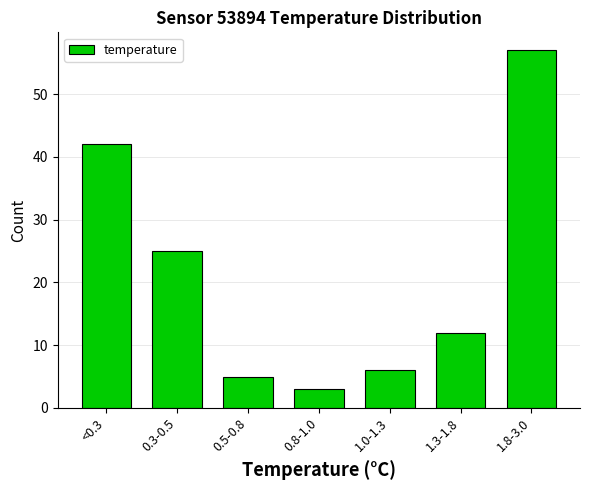

Reading left to right, transcribe all the data shown in this chart.

42	25	5	3	6	12	57